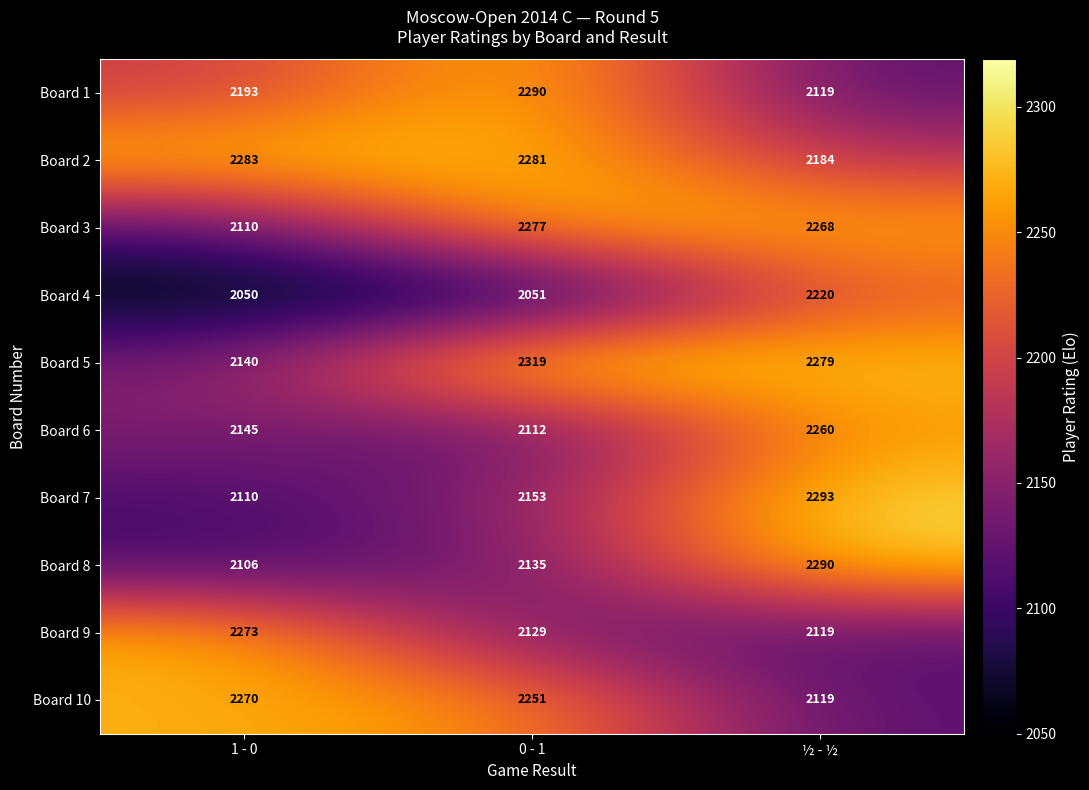

What is the total value across all series at 0 - 1?

21998